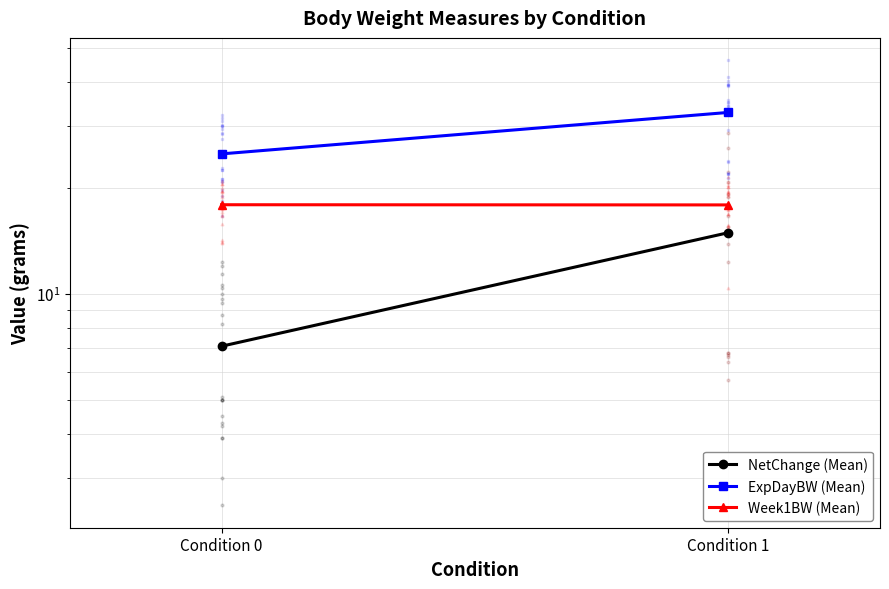

What is the maximum value shown in the chart?

32.9